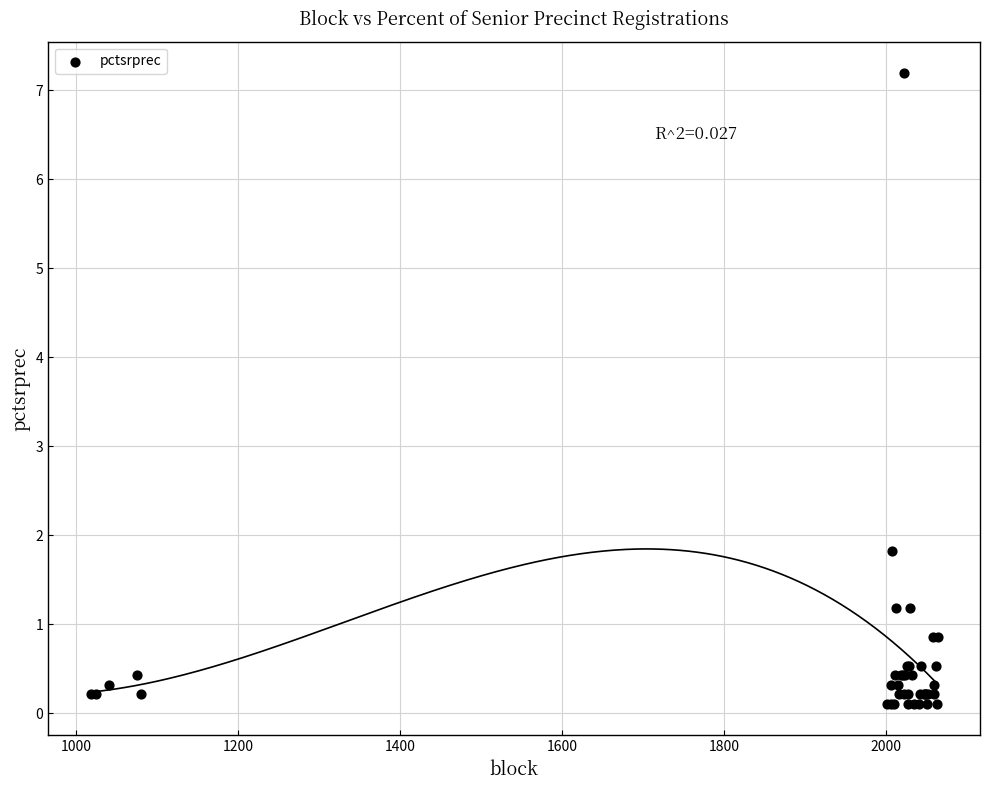

What Y value in the scatter plot is closest to 3?

1.8